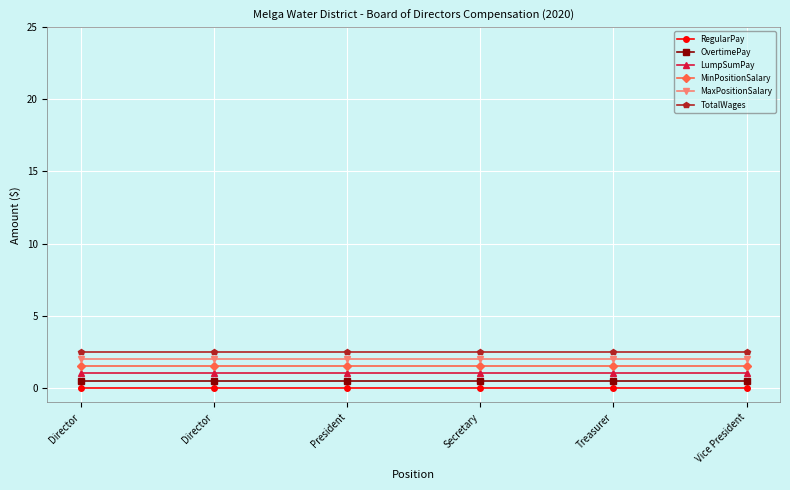

Which series has the largest total across all categories?

TotalWages